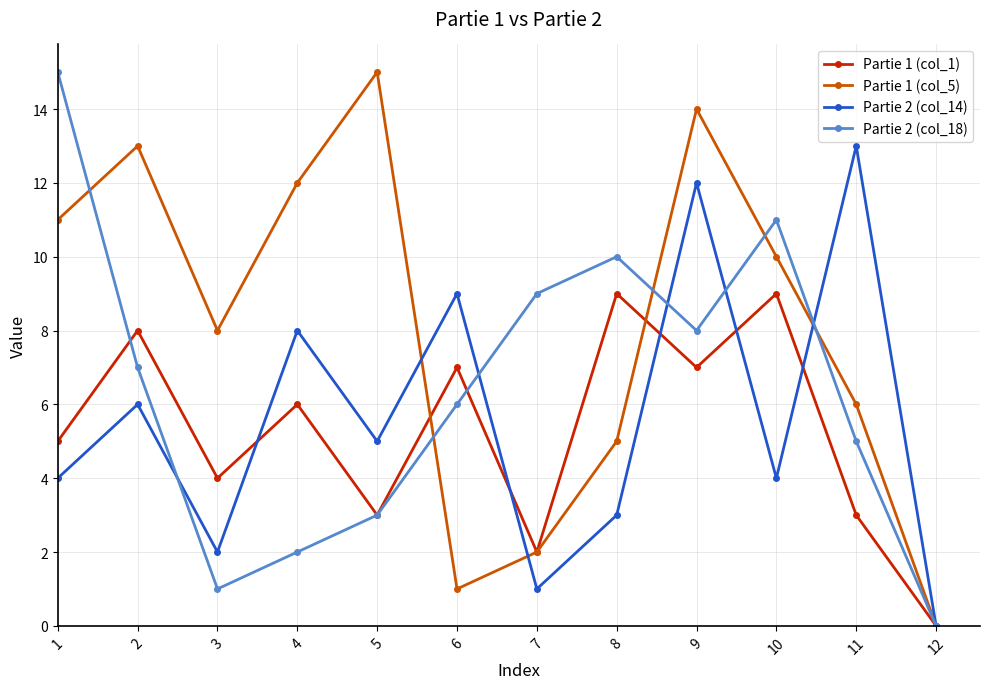

Reading left to right, transcribe all the data shown in this chart.

Partie 1 (col_1): 5	8	4	6	3	7	2	9	7	9	3	0
Partie 1 (col_5): 11	13	8	12	15	1	2	5	14	10	6	0
Partie 2 (col_14): 4	6	2	8	5	9	1	3	12	4	13	0
Partie 2 (col_18): 15	7	1	2	3	6	9	10	8	11	5	0